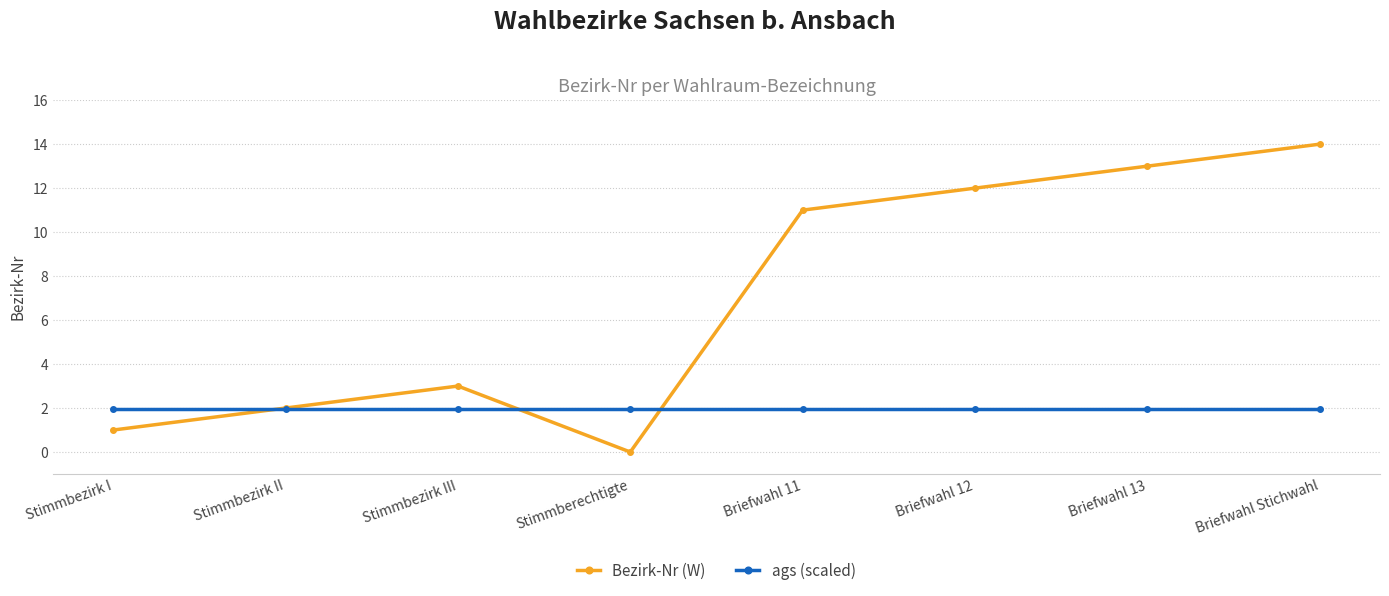

What is the spread (max minus min) of values at Stimmberechtigte?

2.0